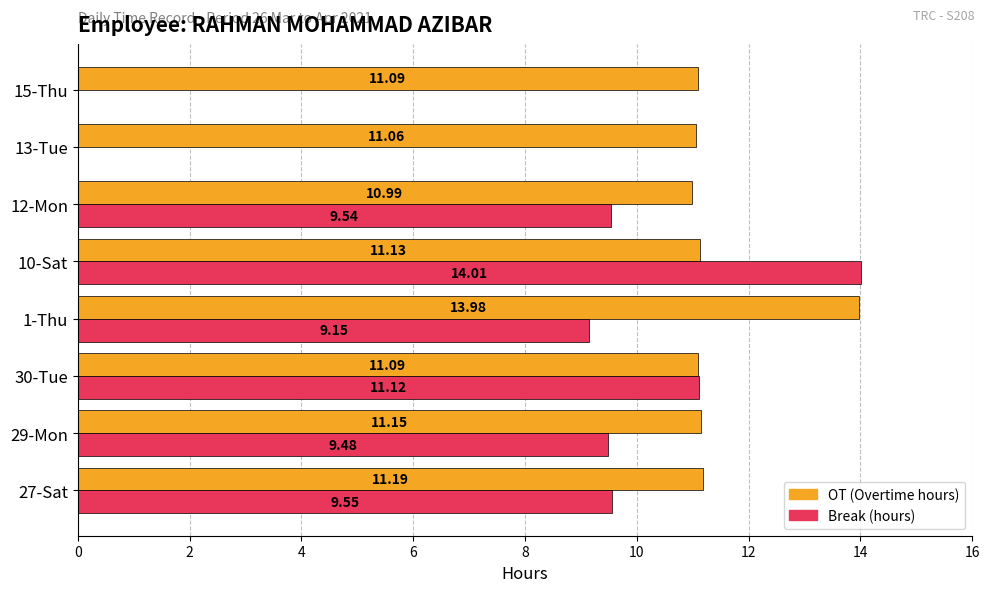

Which series has the largest total across all categories?

OT (Overtime hours)